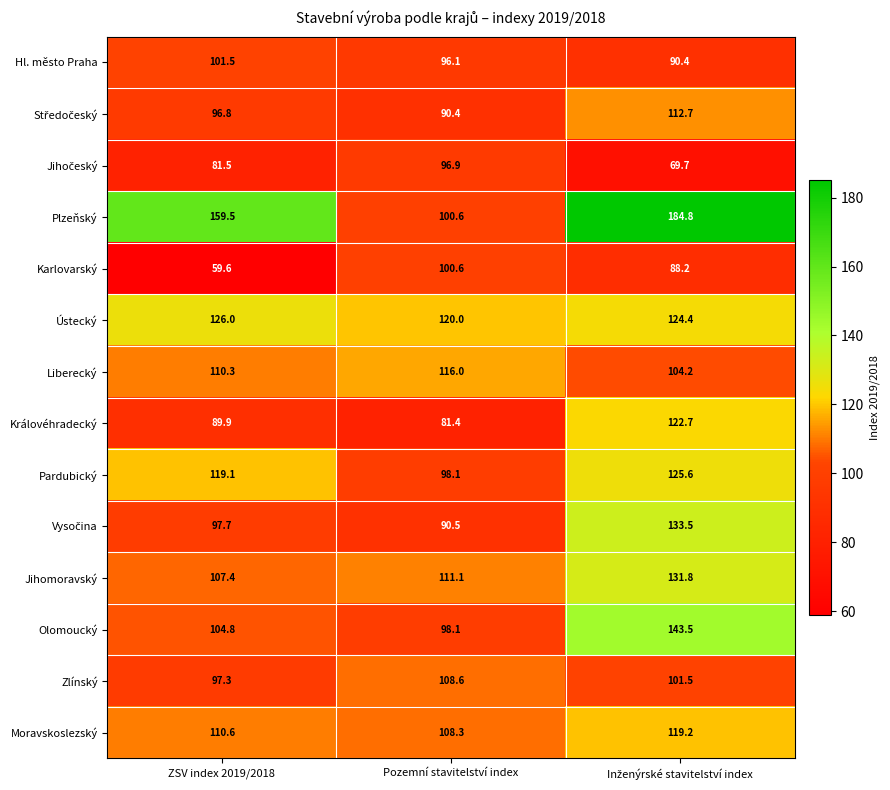

What is the greatest value displayed?

184.8